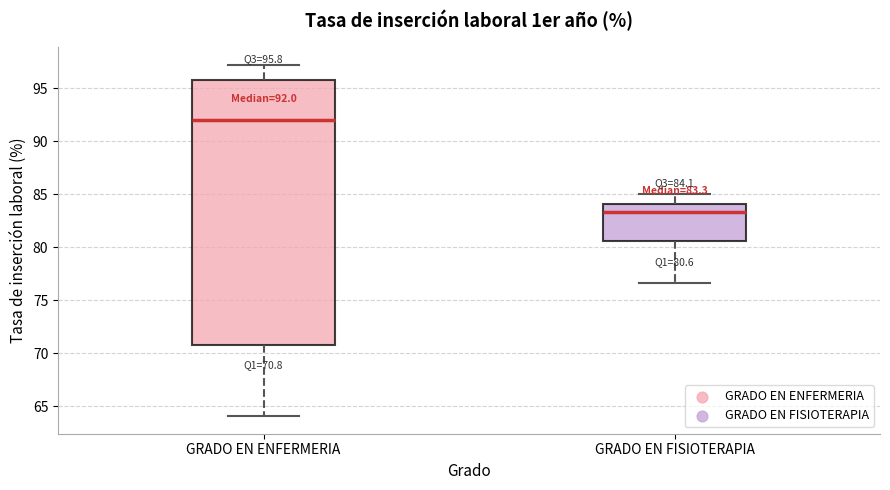

Which box is the tallest, from its lower edge to its upper edge?

GRADO EN ENFERMERIA